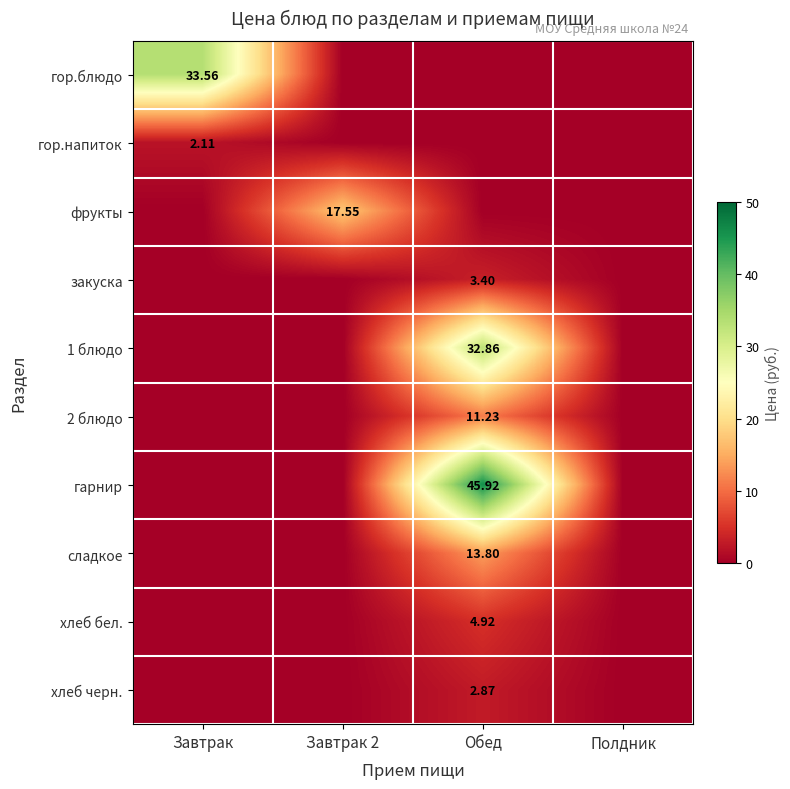

How many categories are shown in the chart?

4